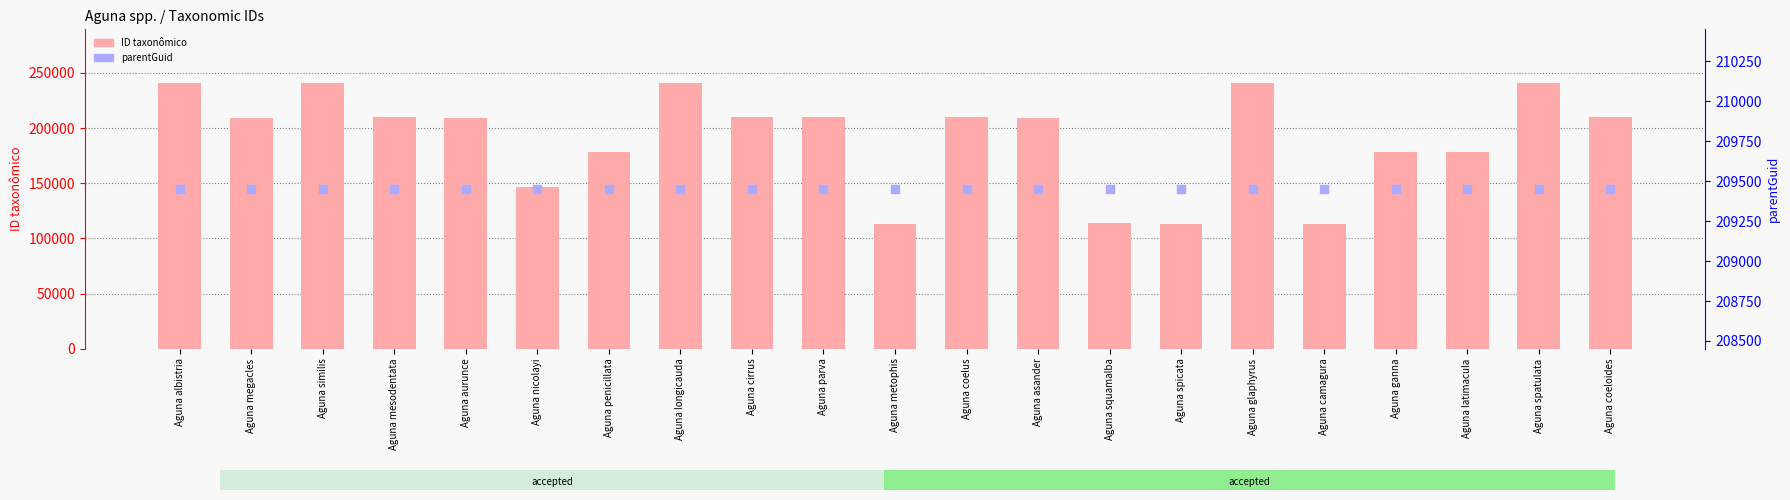

Which series has the largest total across all categories?

parentGuid